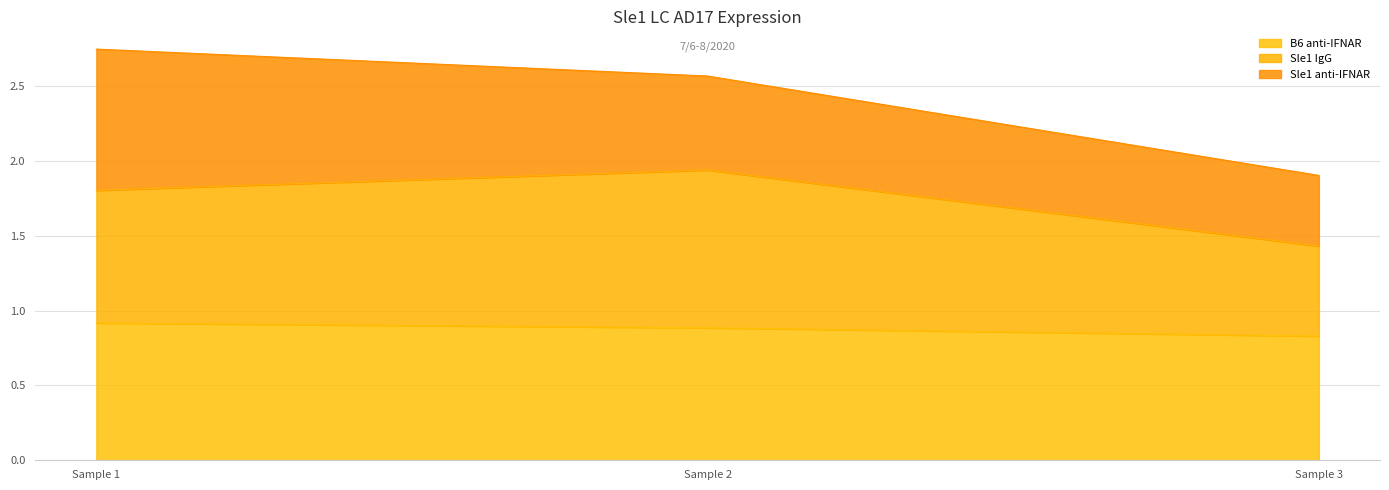

Is it true that B6 anti-IFNAR equals 0.6 at Sample 1?

False